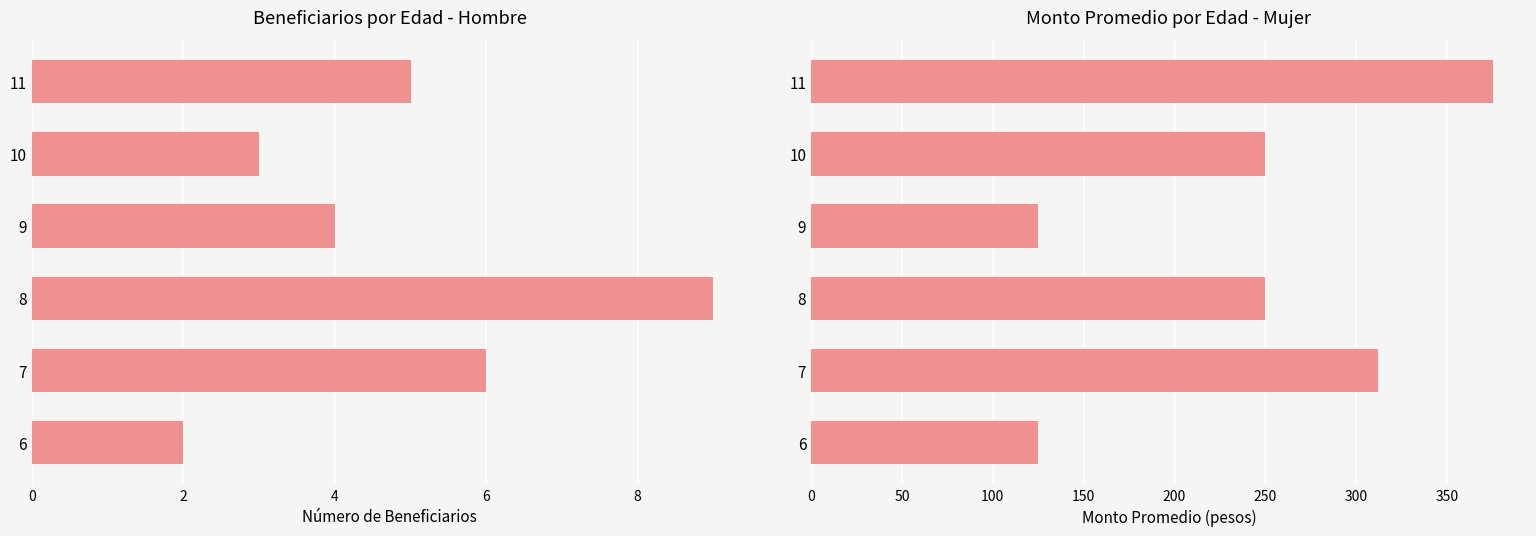

How many categories are shown in the chart?

6